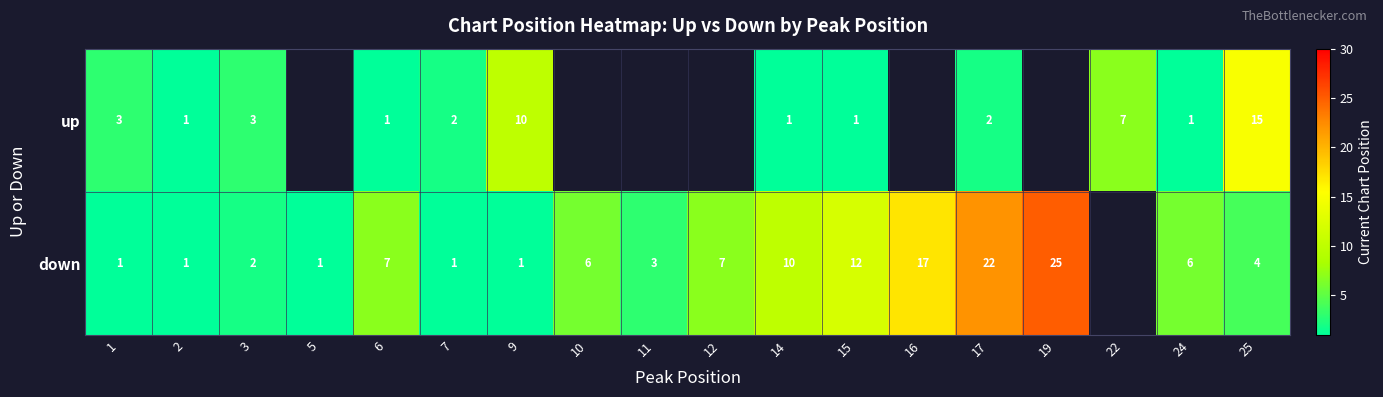

Which series changed the most between 14 and 25?

up